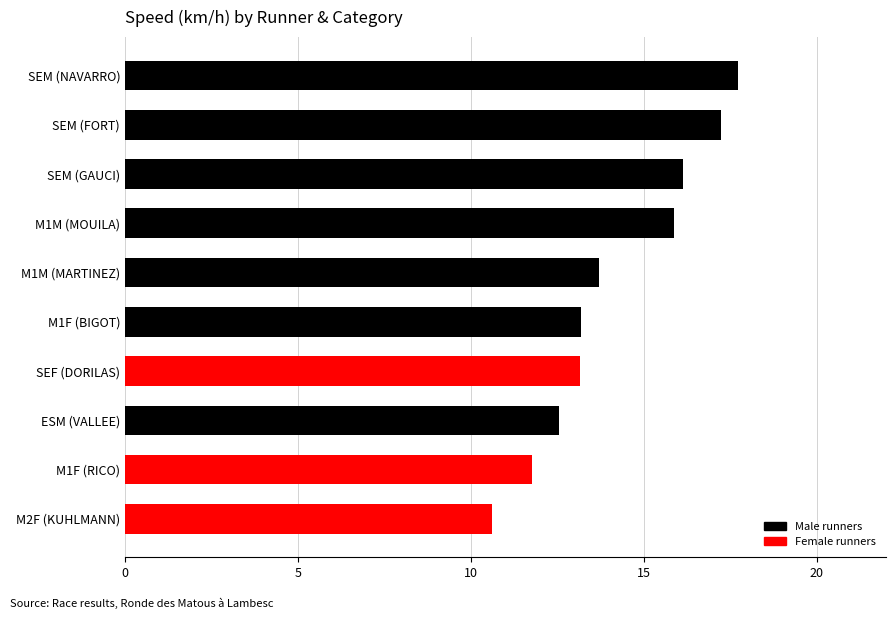

What is the sum of the values at SEM (FORT) and M2F (KUHLMANN)?

27.8